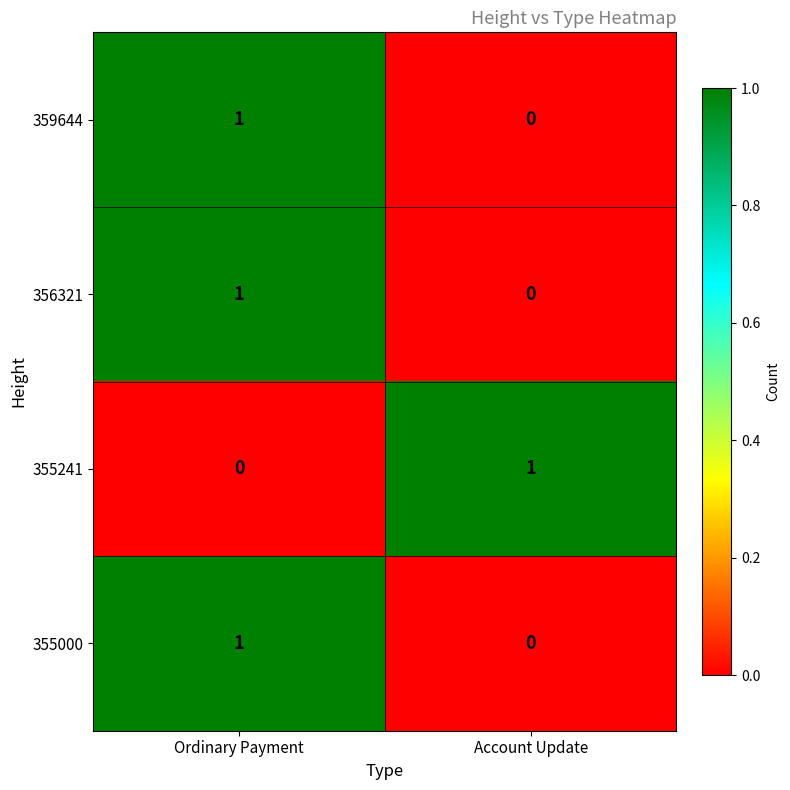

True or false: 359644 has a value of 1 at Ordinary Payment.

True